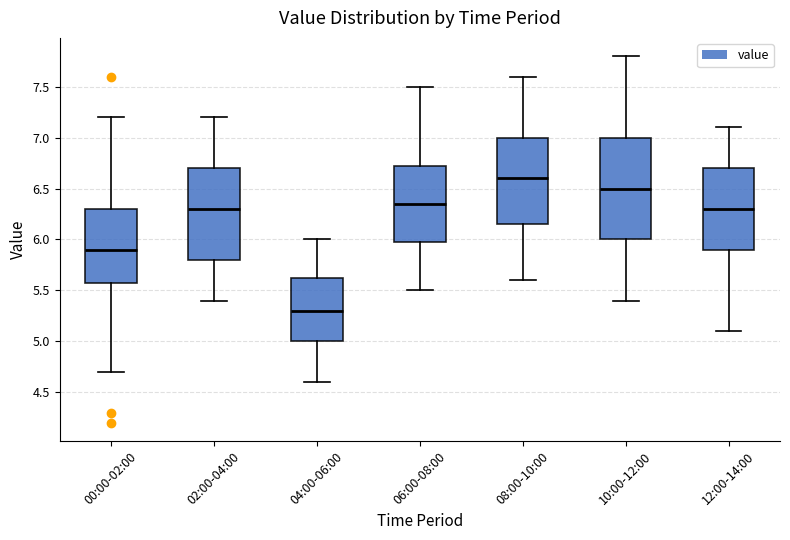

Which box has the highest median line?

08:00-10:00